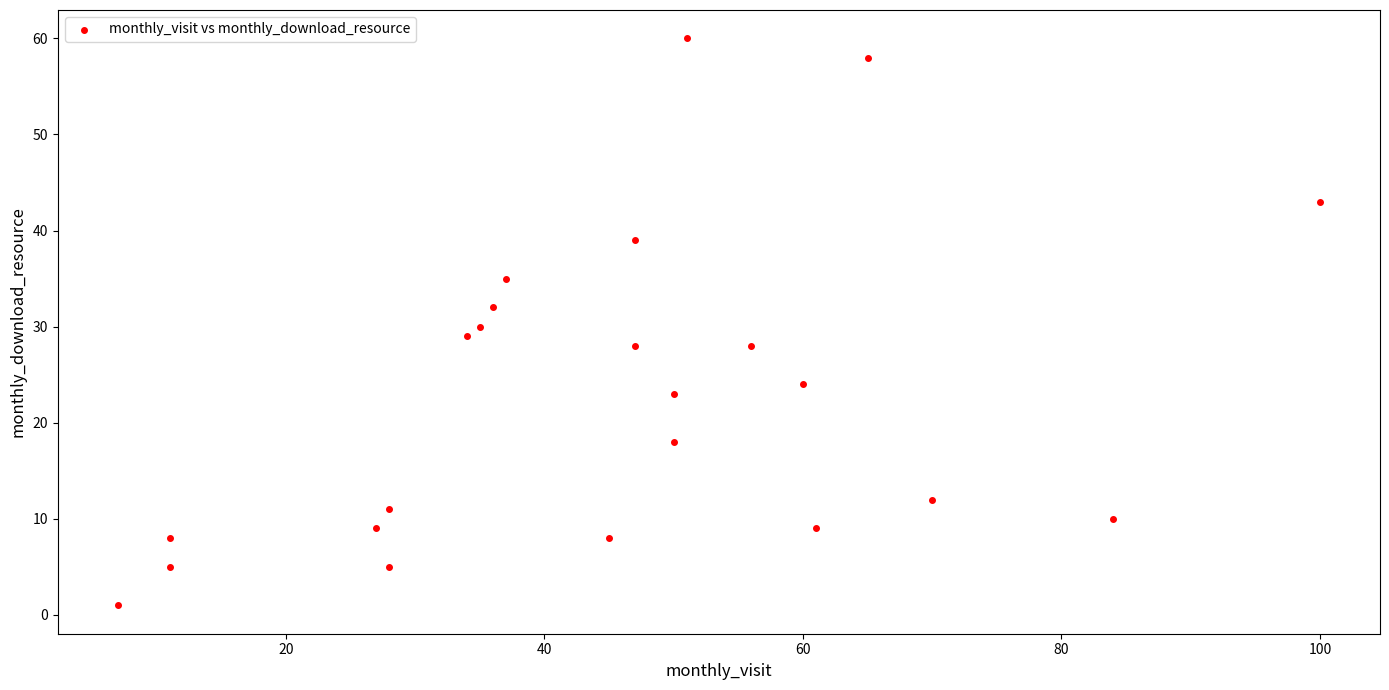

What is the range of X values (max minus min)?

93